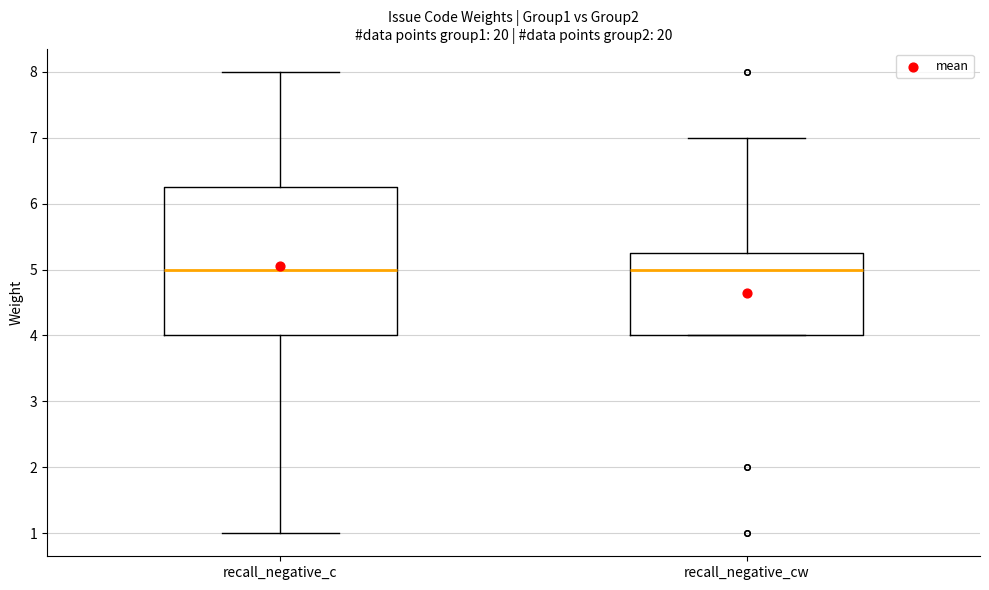

Reading left to right, read every box against the y-axis: the position of its median line, the range the box covers, and the ends of its whiskers. The values are not printed on the chart, so give them approximately, as read against the axis.

recall_negative_c: median 5.0, box 4.0 to 6.3, whiskers 1.0 to 8.0
recall_negative_cw: median 5.0, box 4.0 to 5.3, whiskers 4.0 to 7.0